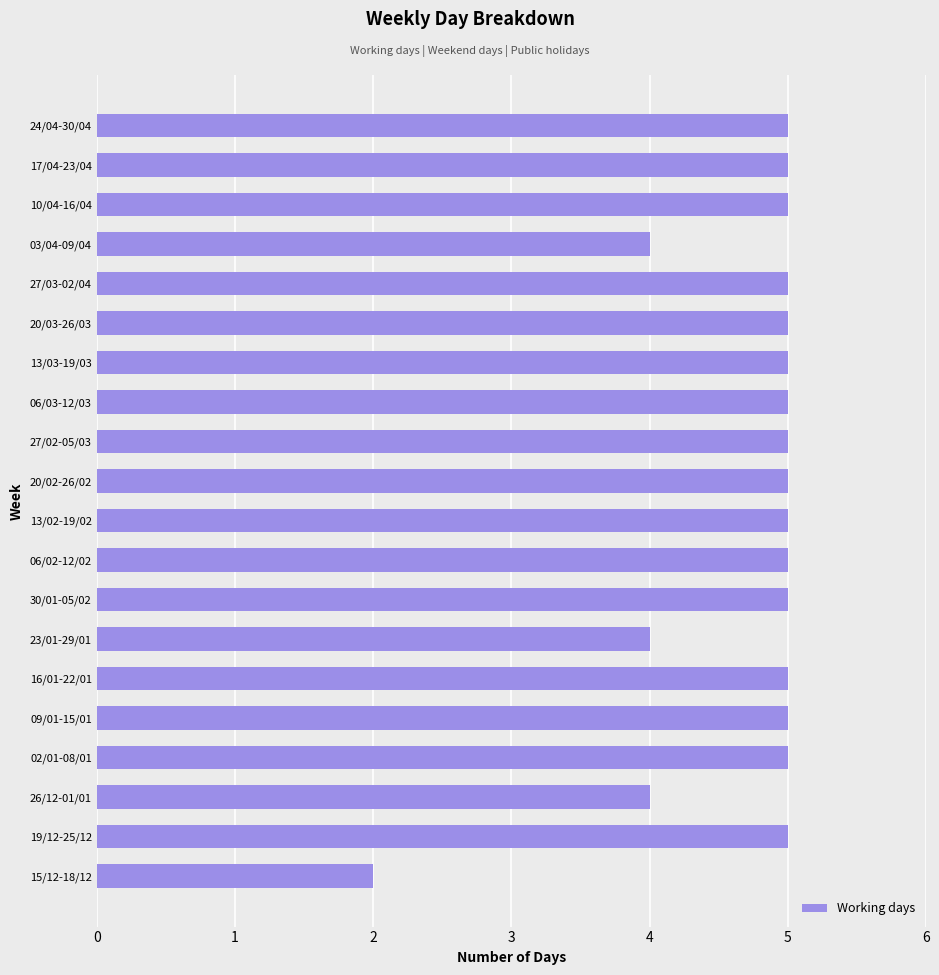

Count the values in the range 5 to 6.

16